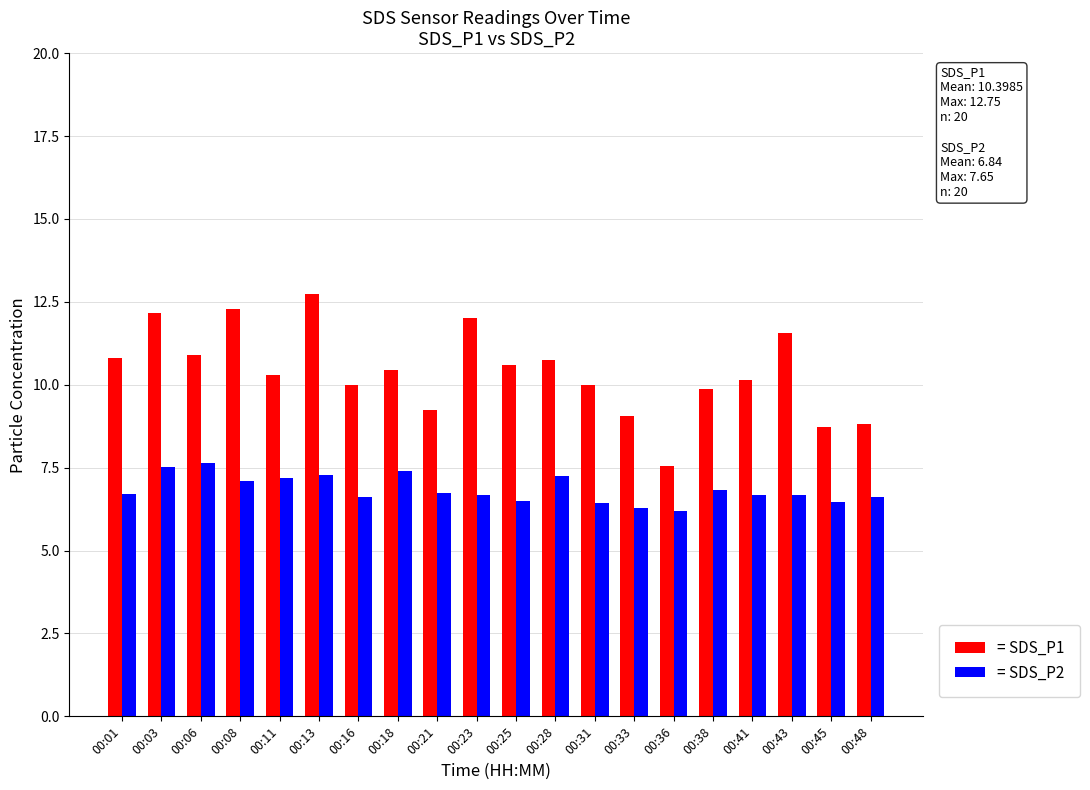

Read the = SDS_P1 value at 00:01.

10.8